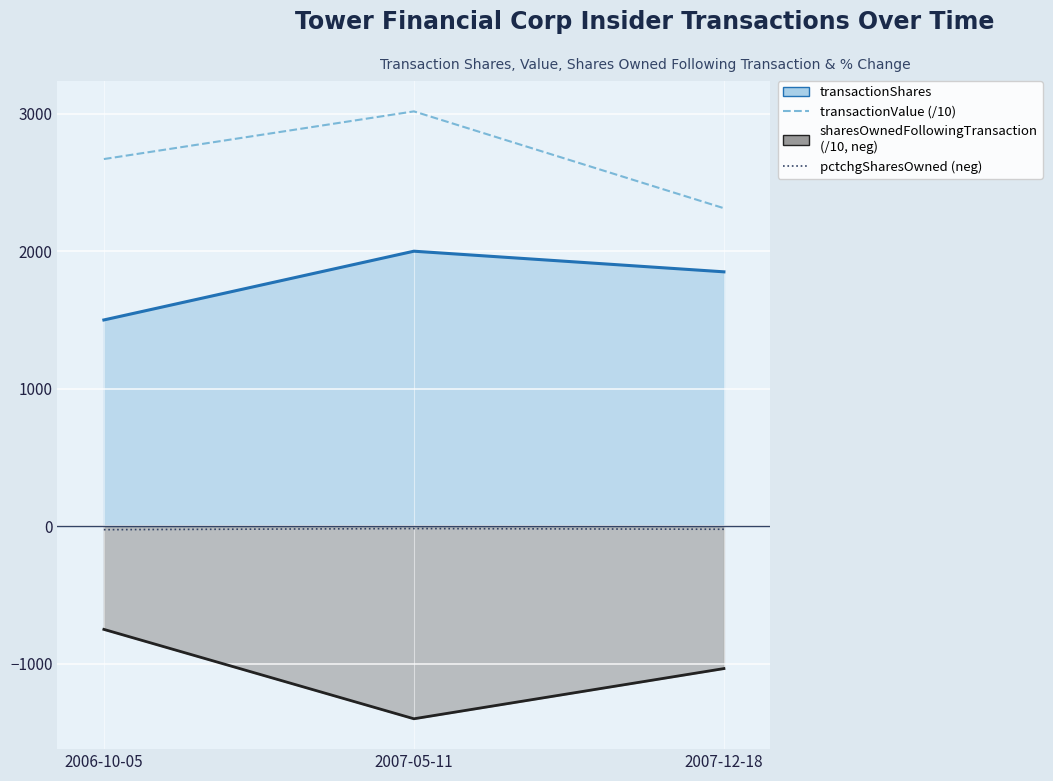

At which label is pctchgSharesOwned (neg) closest to -21?

2007-12-18